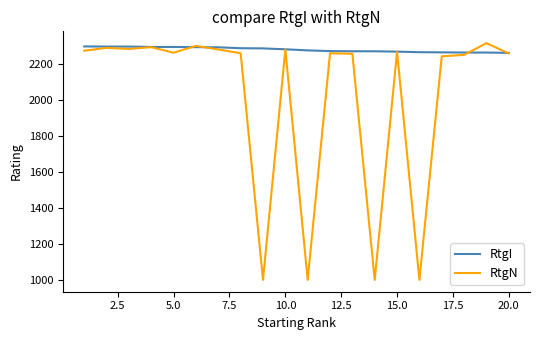

What is the greatest value displayed?

2314